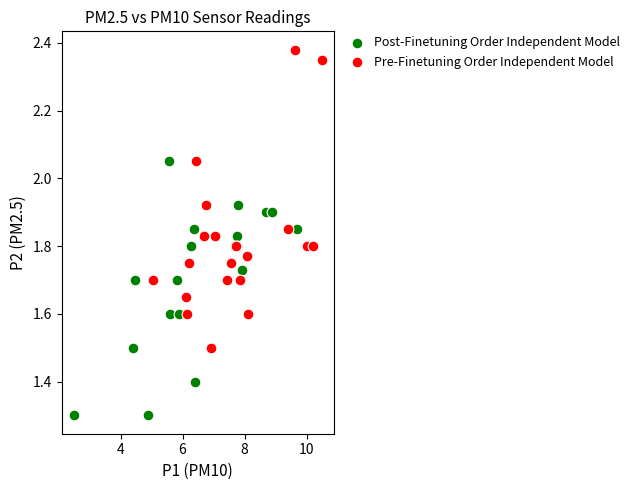

Which series has the largest Y range (max minus min)?

Pre-Finetuning Order Independent Model